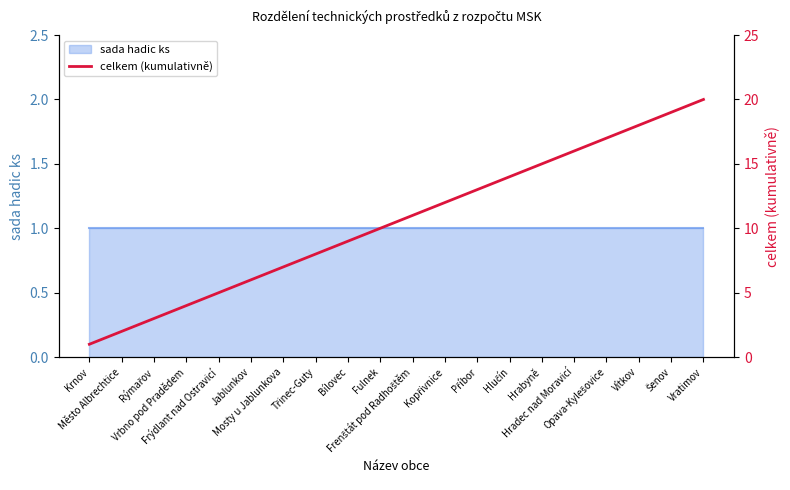

Reading left to right, extract all data points from this chart.

Krnov=1	Město Albrechtice=2	Rýmařov=3	Vrbno pod Pradědem=4	Frýdlant nad Ostravicí=5	Jablunkov=6	Mosty u Jablunkova=7	Třinec-Guty=8	Bílovec=9	Fulnek=10	Frenštát pod Radhoštěm=11	Kopřivnice=12	Příbor=13	Hlučín=14	Hrabyně=15	Hradec nad Moravicí=16	Opava-Kylešovice=17	Vítkov=18	Šenov=19	Vratimov=20